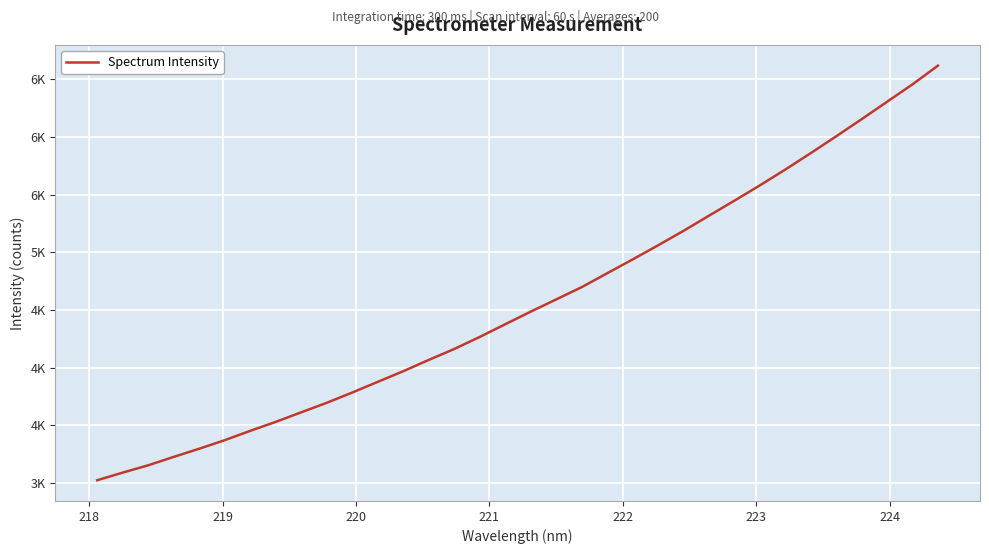

Reading left to right, transcribe all the data shown in this chart.

3024.8	3091.0	3154.3	3227.1	3297.9	3372.1	3452.8	3530.7	3613.5	3695.9	3784.8	3877.3	3969.5	4067.3	4162.0	4266.4	4376.4	4485.5	4591.5	4697.6	4818.1	4937.8	5060.3	5185.8	5317.1	5447.4	5580.0	5717.2	5859.8	6005.4	6154.1	6304.9	6455.9	6618.1